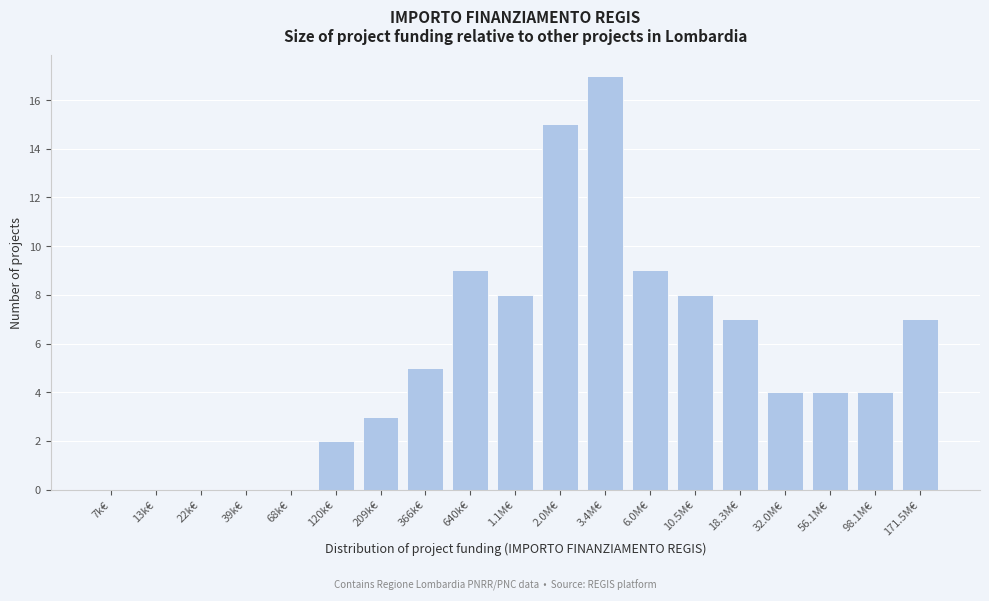

Reading right to left, extract all data points from this chart.

171.5M€=7	98.1M€=4	56.1M€=4	32.0M€=4	18.3M€=7	10.5M€=8	6.0M€=9	3.4M€=17	2.0M€=15	1.1M€=8	640k€=9	366k€=5	209k€=3	120k€=2	68k€=0	39k€=0	22k€=0	13k€=0	7k€=0